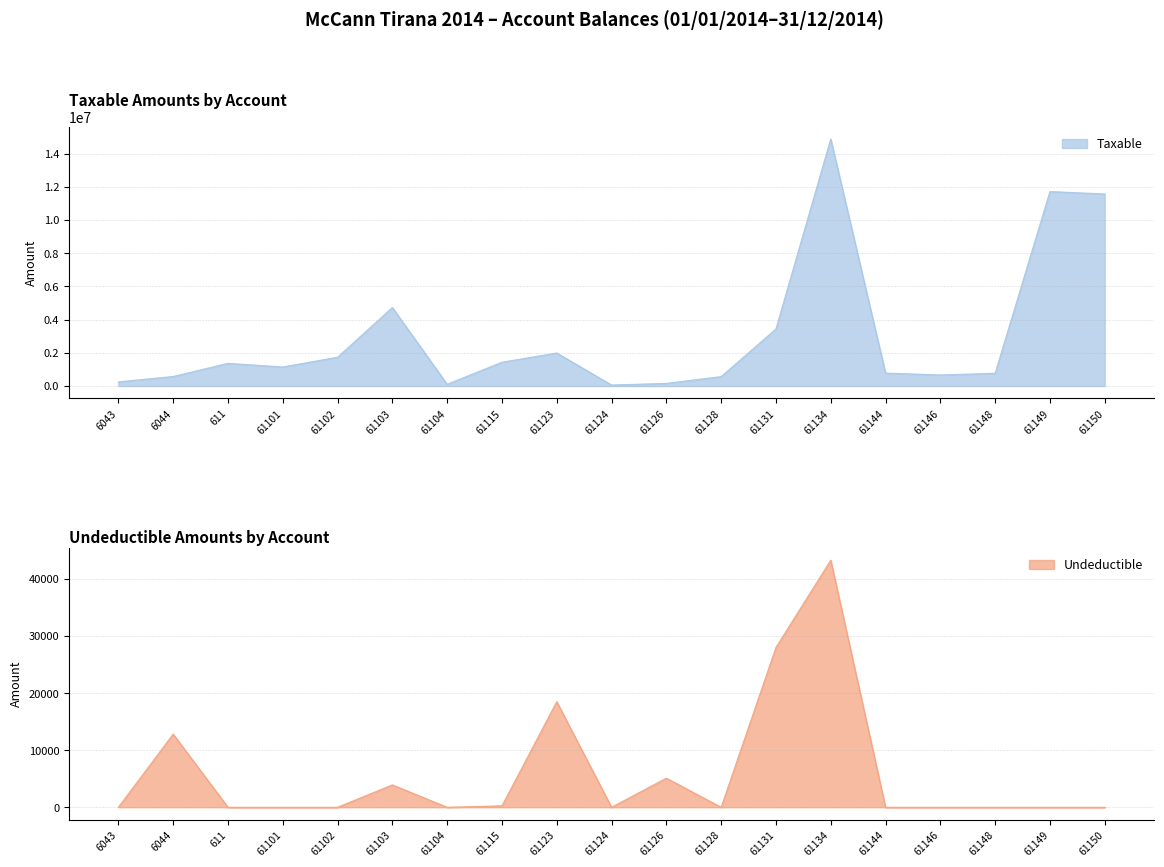

Which series changed the most between 6043 and 61126?

Taxable